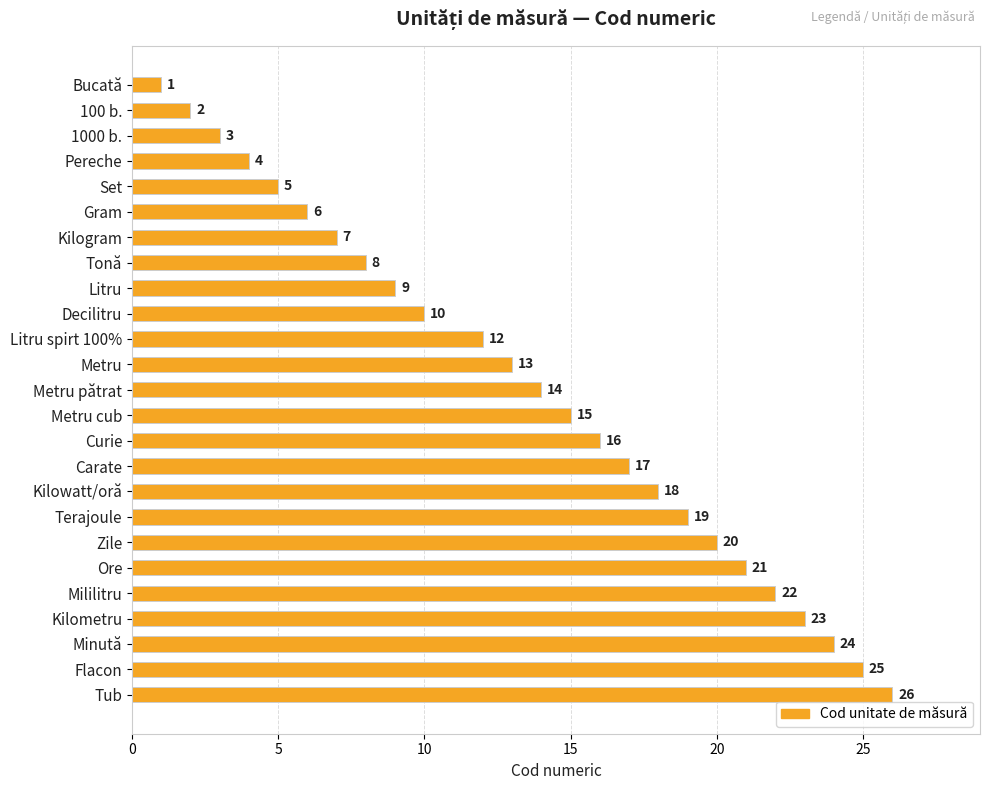

Where is the data nearest to the value 13?

Metru